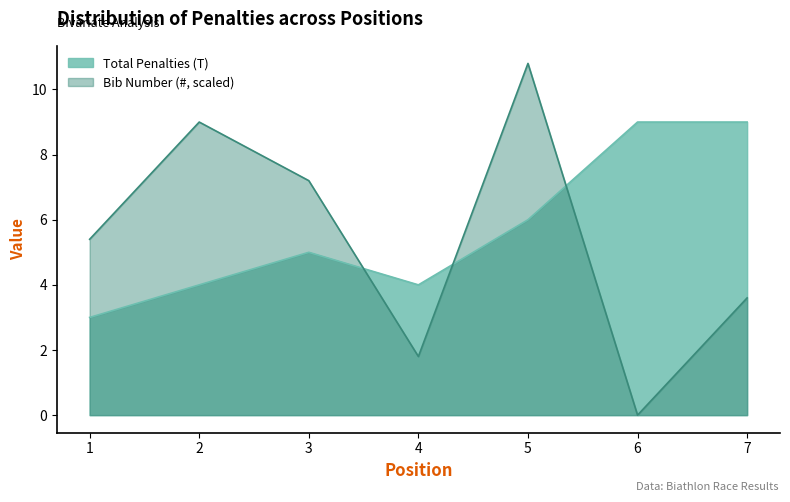

At which category is the sum across all series the highest?

5